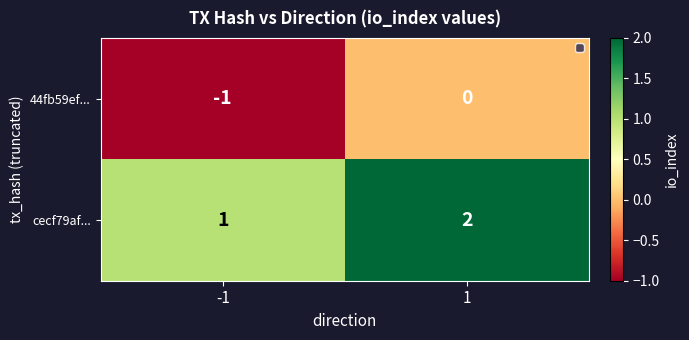

True or false: 44fb59ef... has a value of -1 at -1.

True